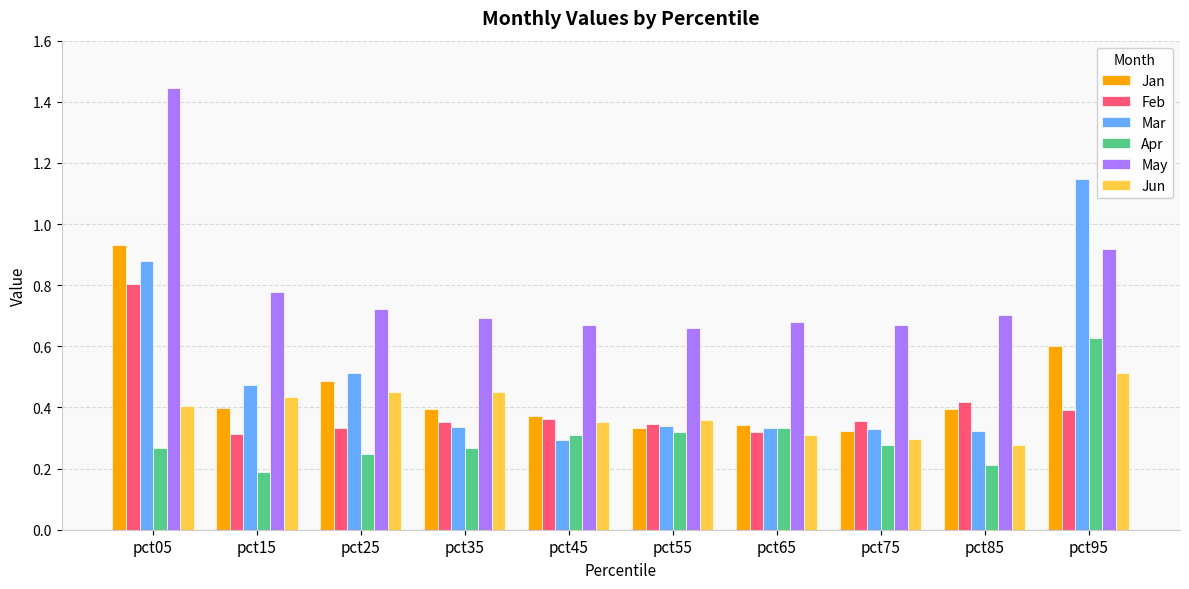

Rank the series at pct85 from lowest to highest value.

Apr, Jun, Mar, Jan, Feb, May